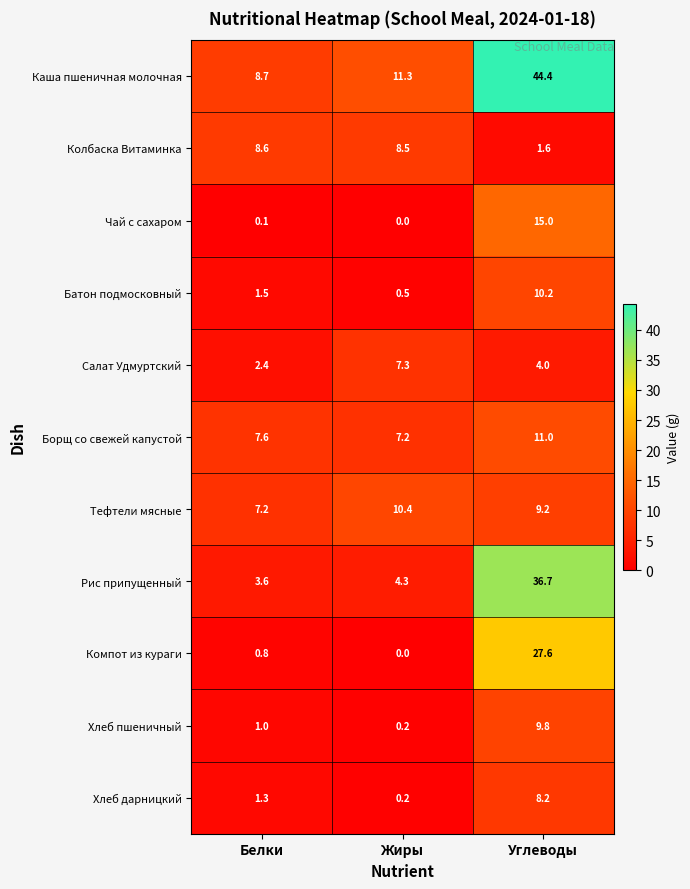

What is the difference between the maximum and minimum values in the Чай с сахаром series?

15.0